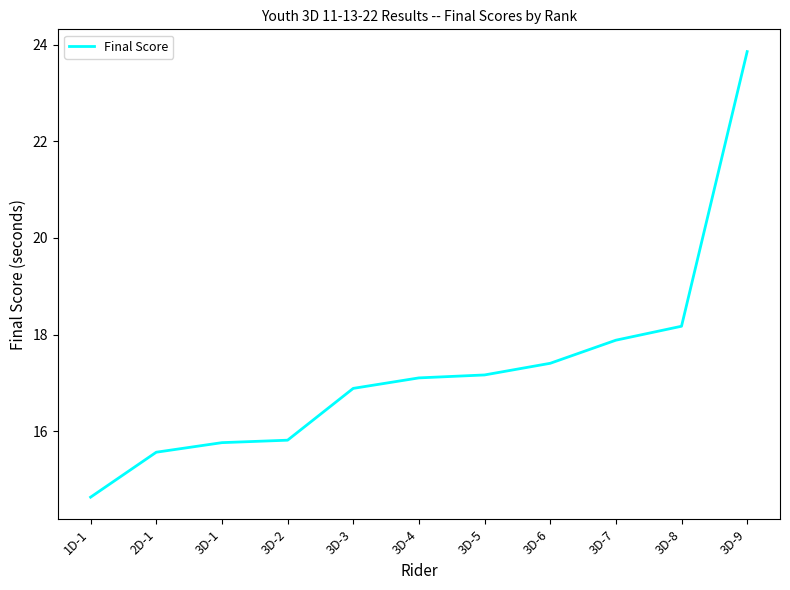

What is the difference between the values at 3D-6 and 3D-4?

0.3